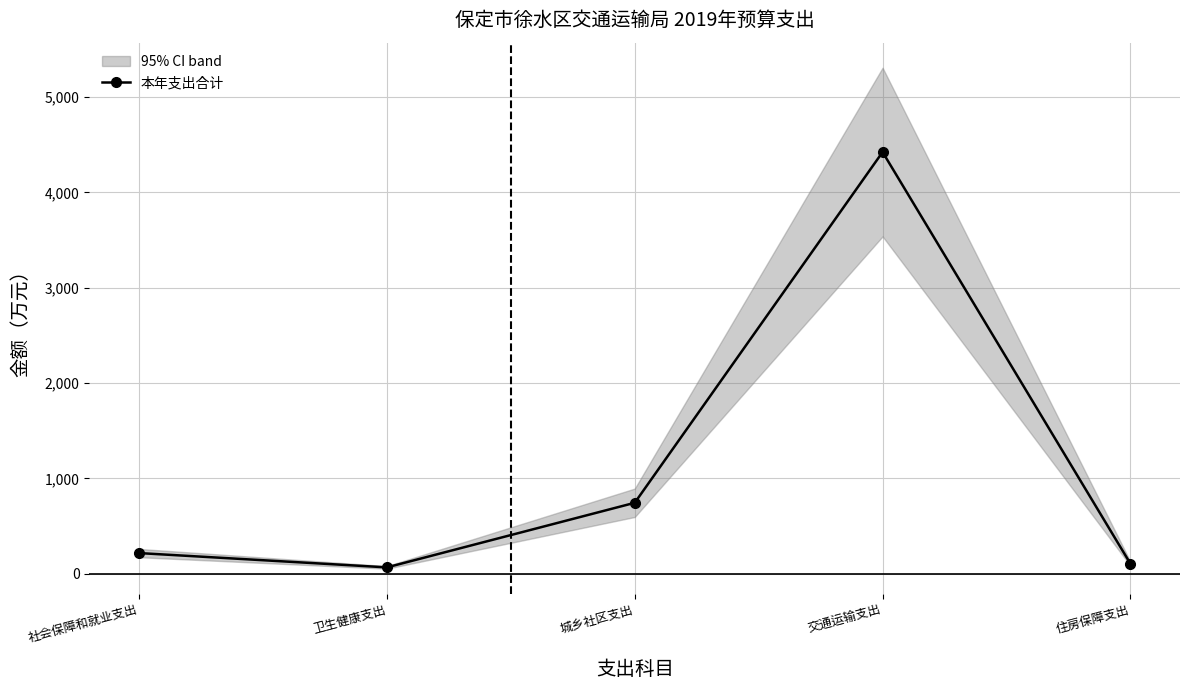

Reading left to right, extract all data points from this chart.

217.7	67.7	744.9	4422.3	106.2